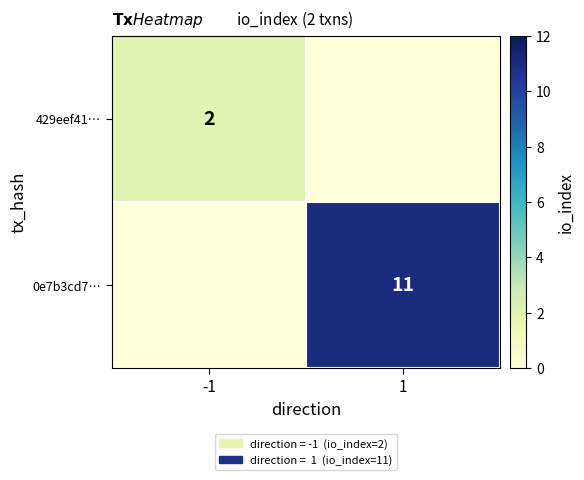

Is the value of 429eef41… at -1 greater than the value of 0e7b3cd7… at 1?

No